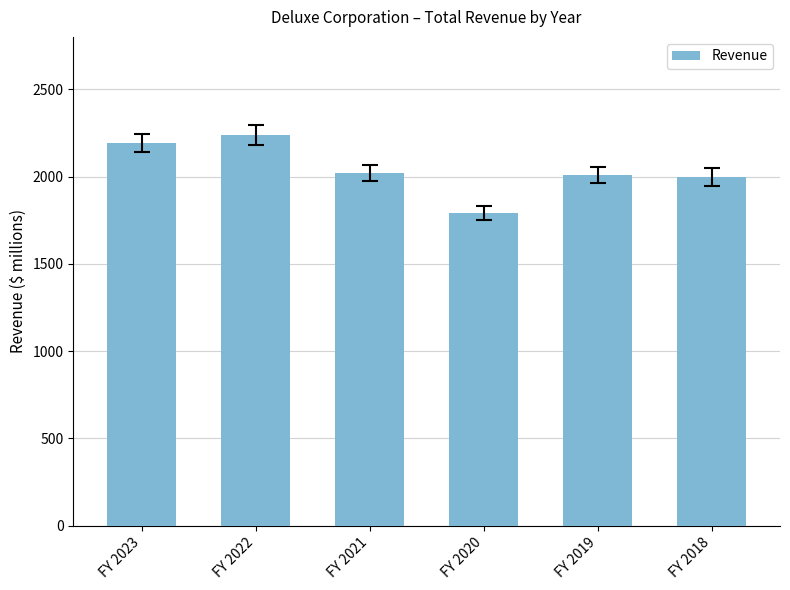

Between FY 2020 and FY 2018, which is larger?

FY 2018